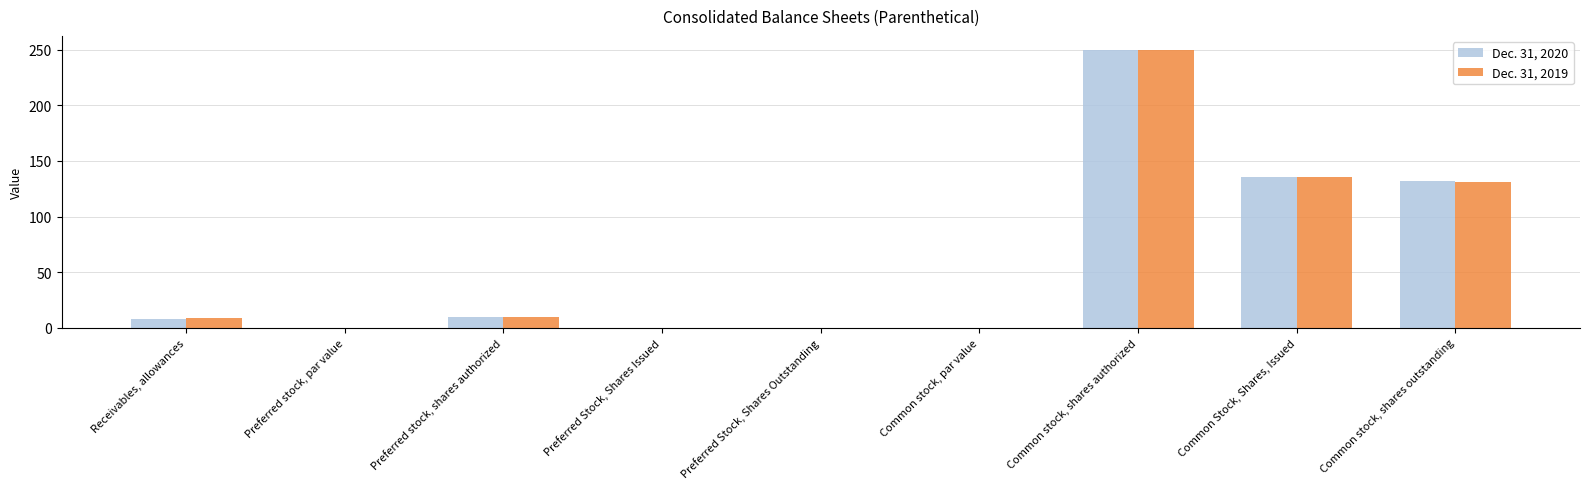

Between Common stock, shares authorized and Common stock, shares outstanding, which series saw the biggest shift?

Dec. 31, 2019